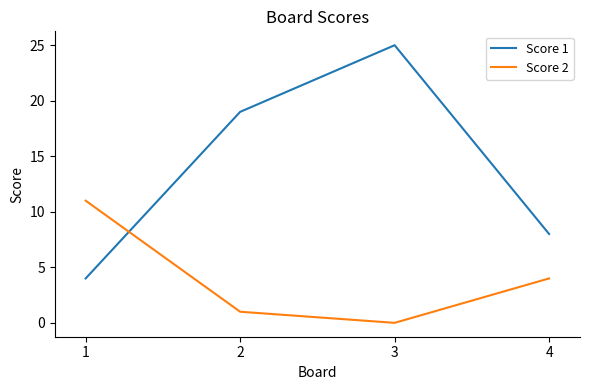

Reading right to left, transcribe all the data shown in this chart.

Score 1: 8	25	19	4
Score 2: 4	0	1	11